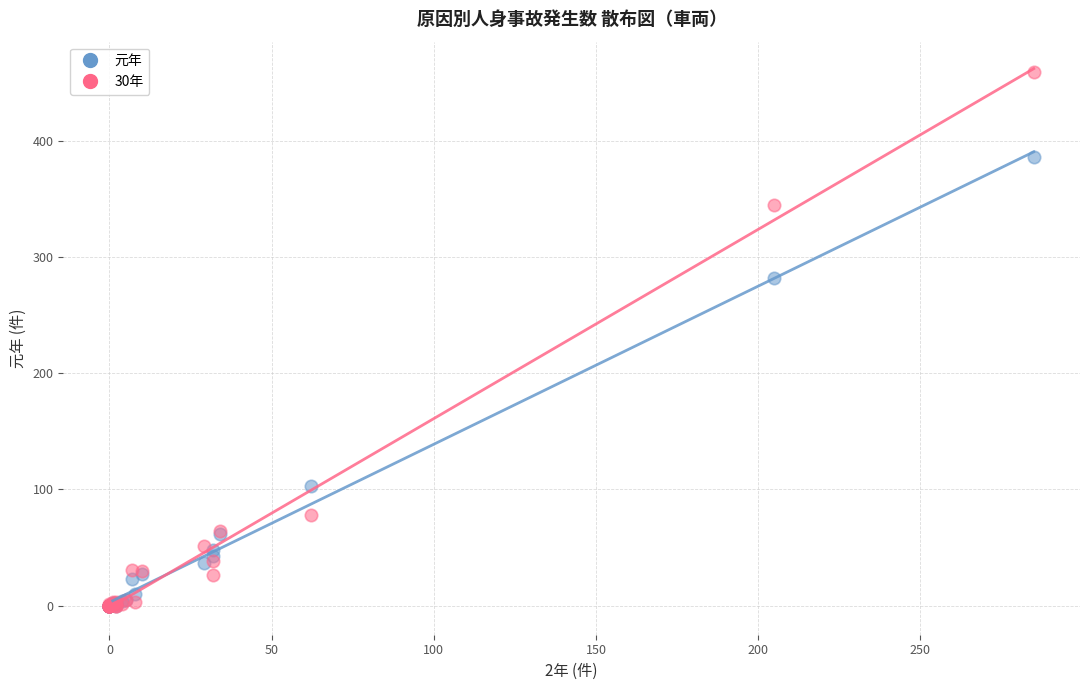

Across all series, what Y value is closest to 229?

282